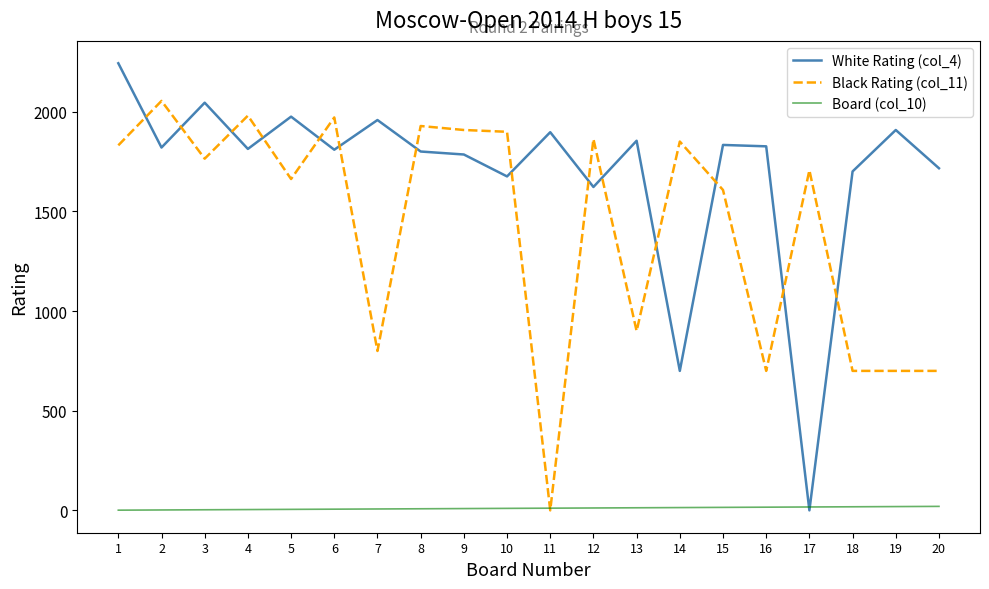

True or false: White Rating (col_4) and Black Rating (col_11) cross at least once.

True